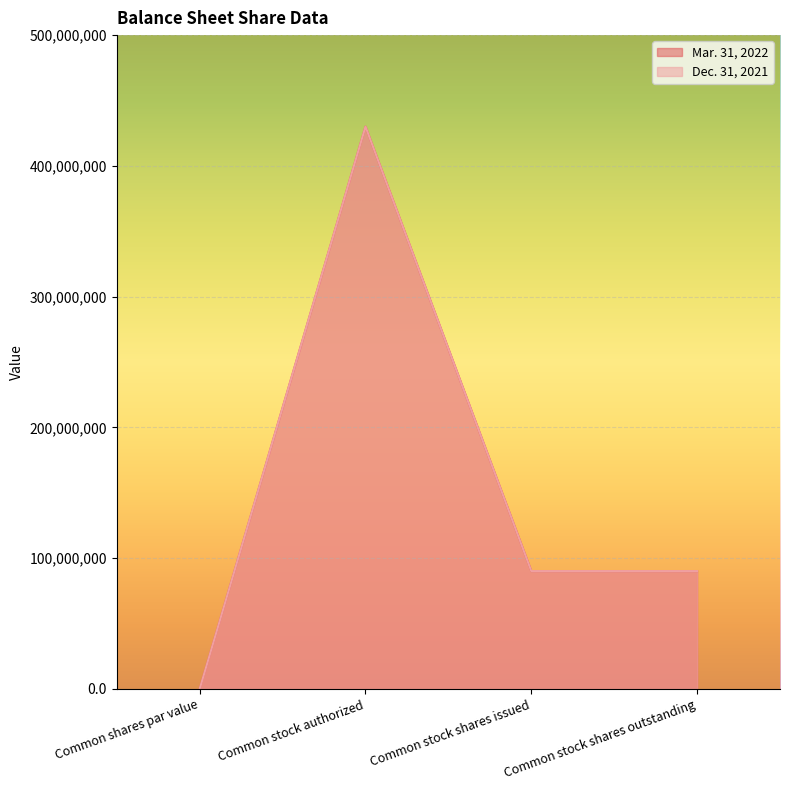

Which series changed the most between Common stock authorized and Common stock shares outstanding?

Dec. 31, 2021